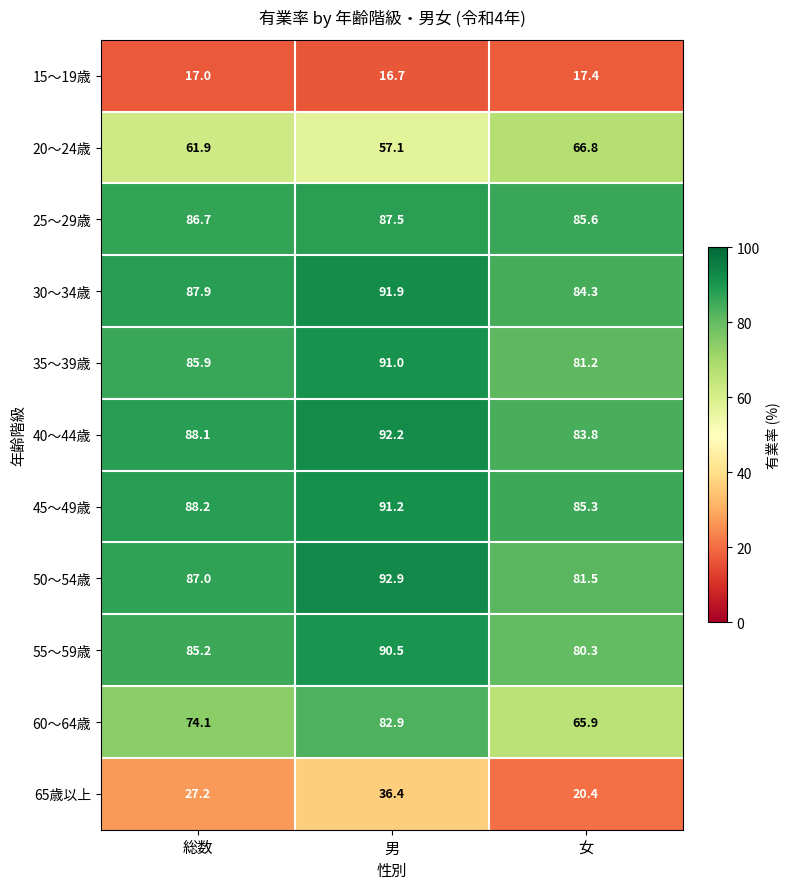

What is the sum of all 65歳以上 values?

84.0